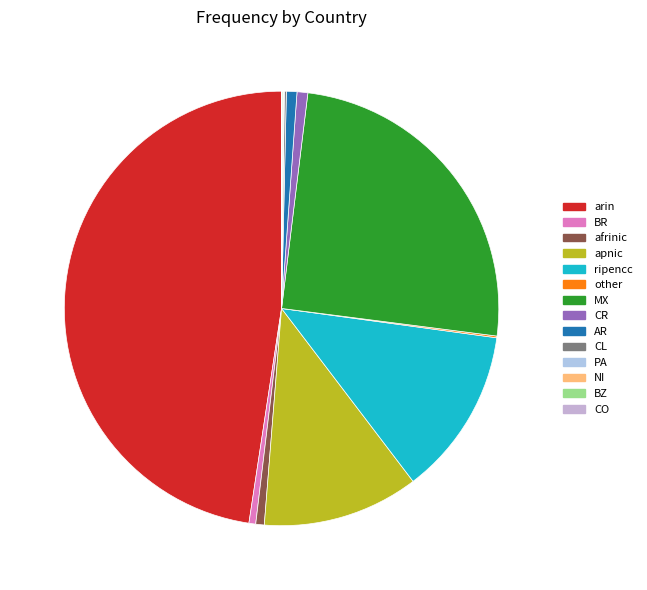

What is the smallest slice in the pie chart?

CO